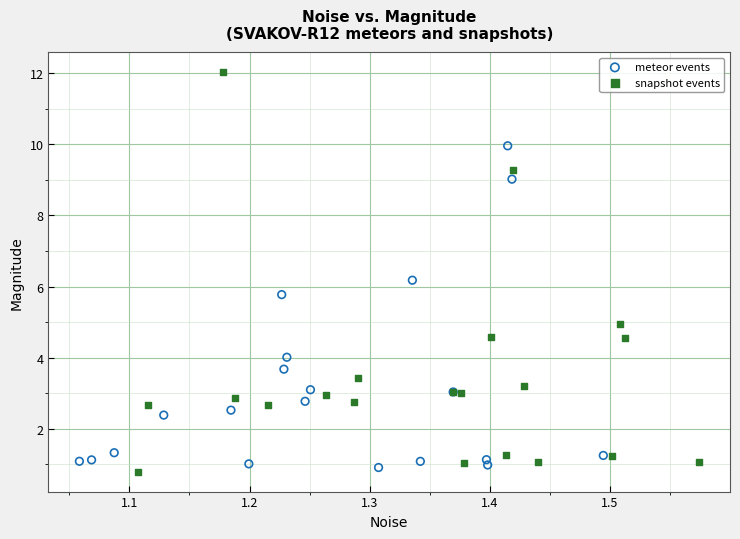

Which series has the largest Y range (max minus min)?

snapshot events